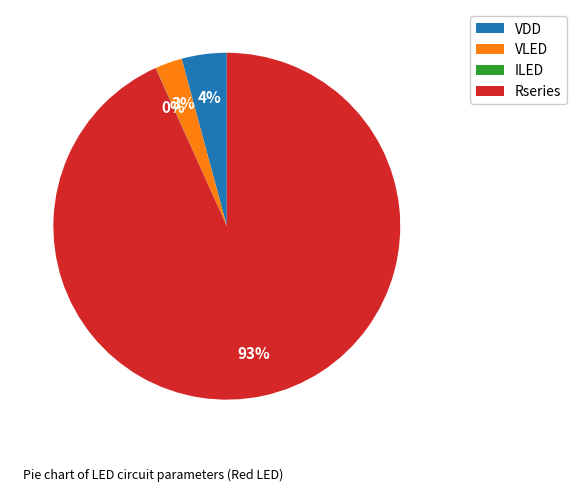

To the nearest percent, what is the average slice percentage?

25%